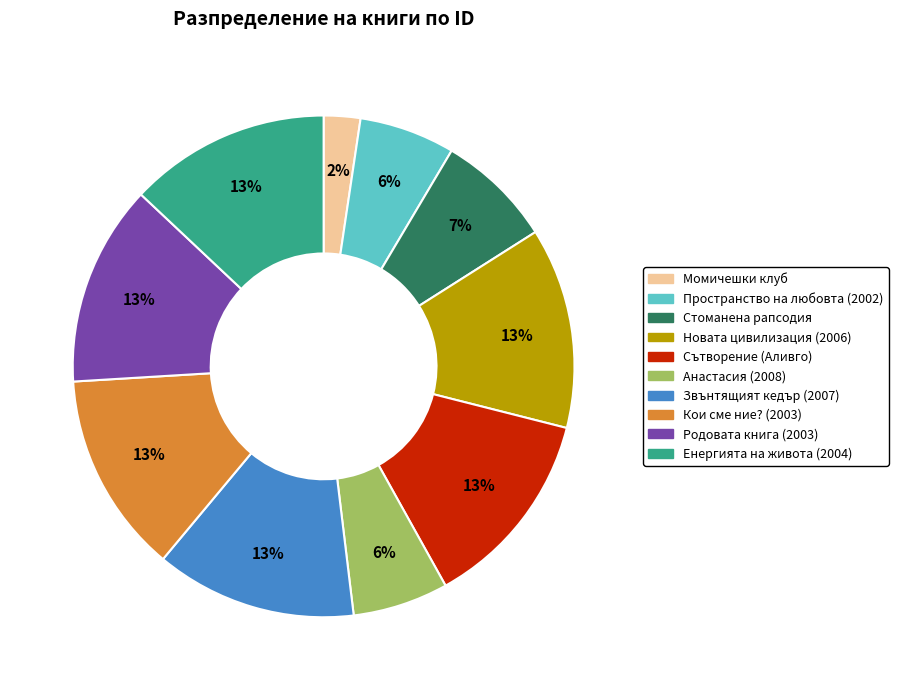

True or false: Стоманена рапсодия accounts for 7% of the total.

True